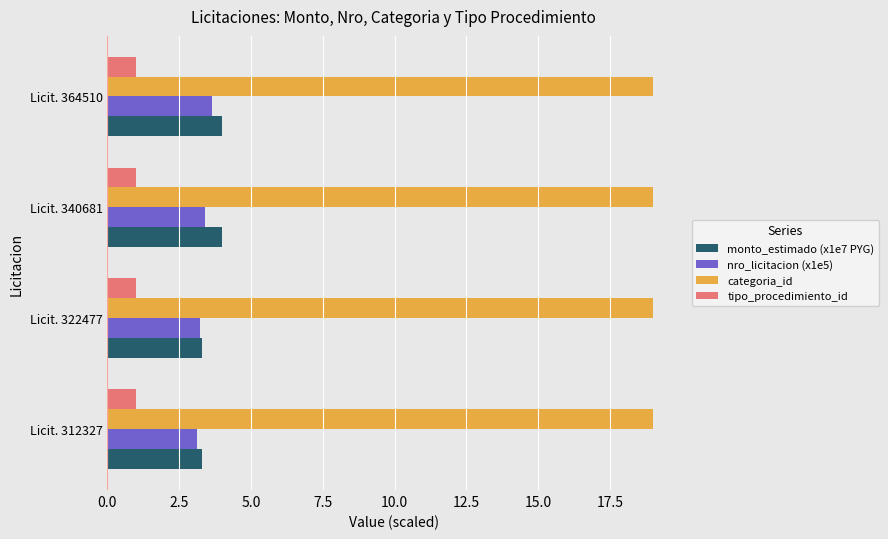

True or false: monto_estimado (x1e7 PYG) has a value of 4.0 at Licit. 364510.

True